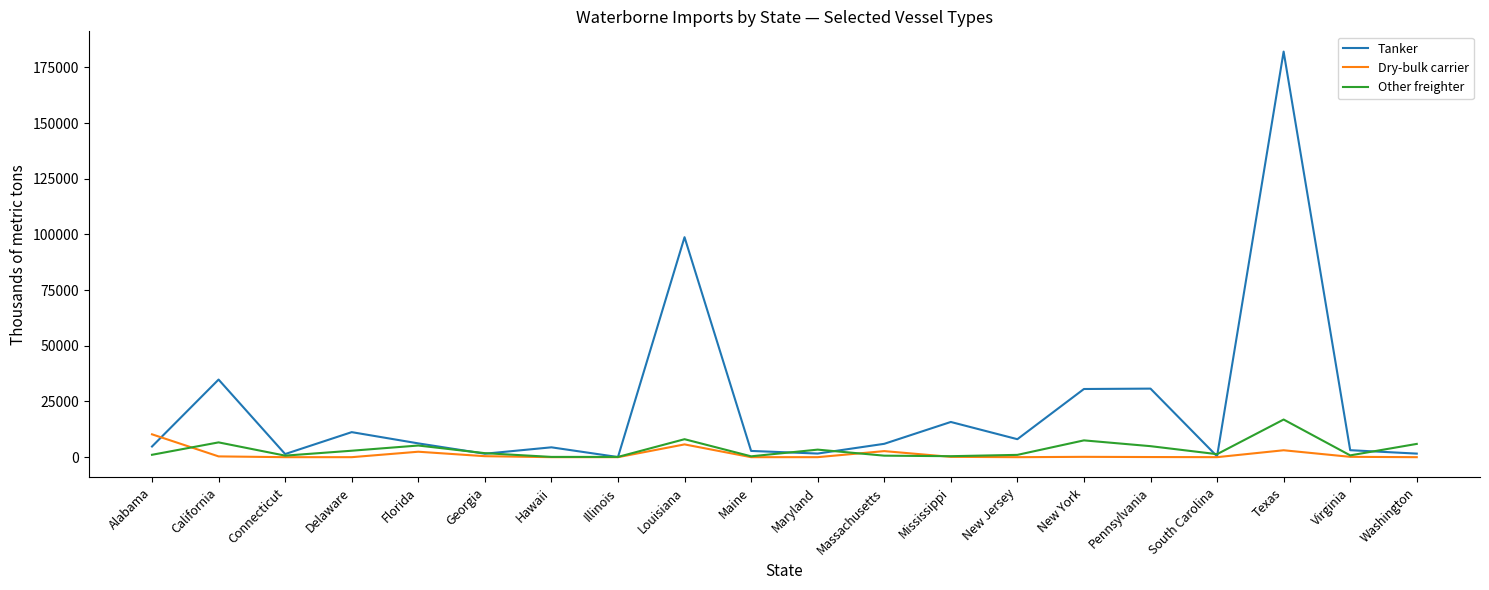

Which series has the widest spread of values?

Tanker